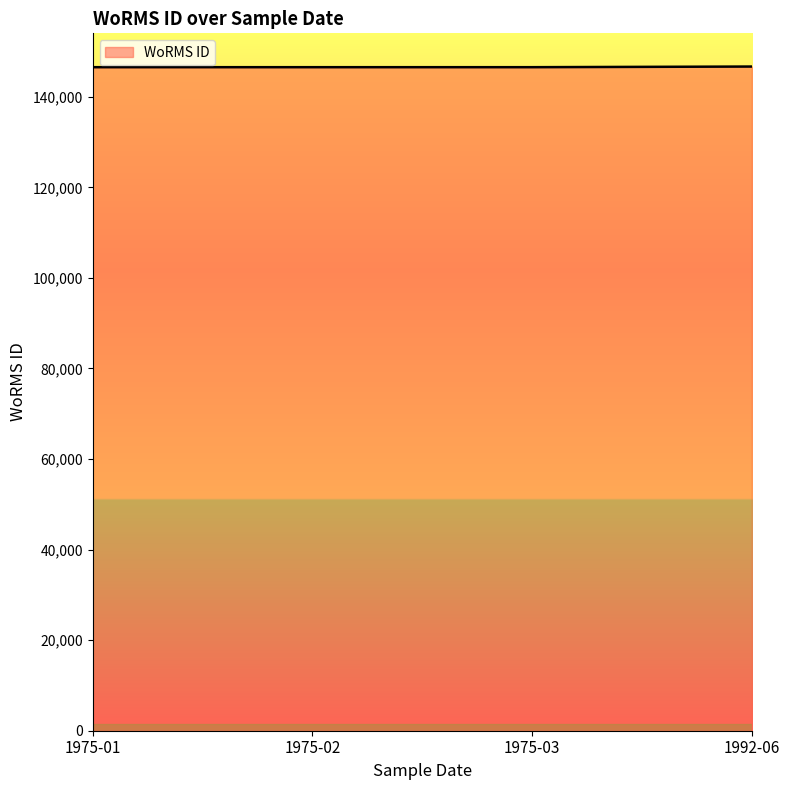

What is the maximum value shown in the chart?

146690